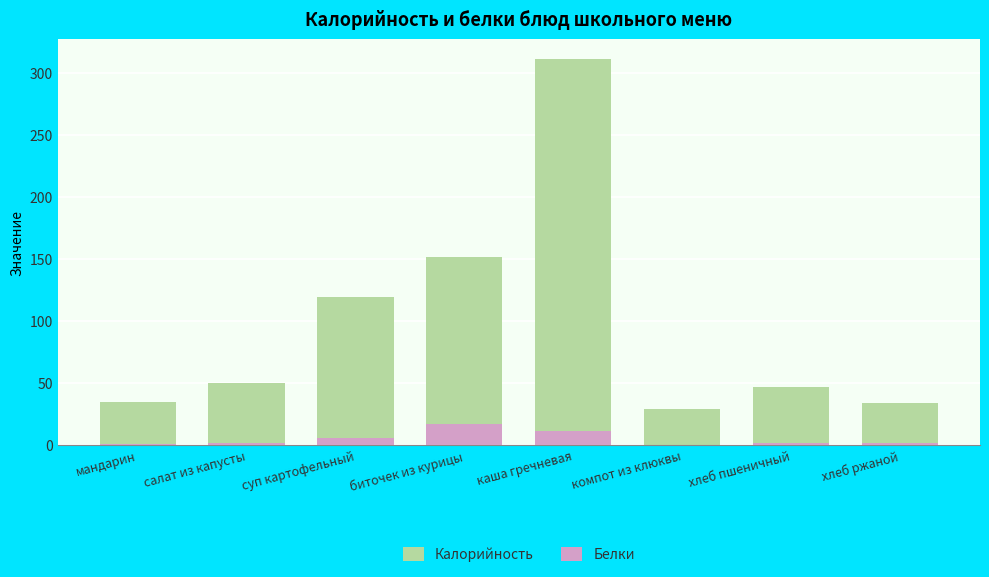

Which category has the highest value across all series?

каша гречневая